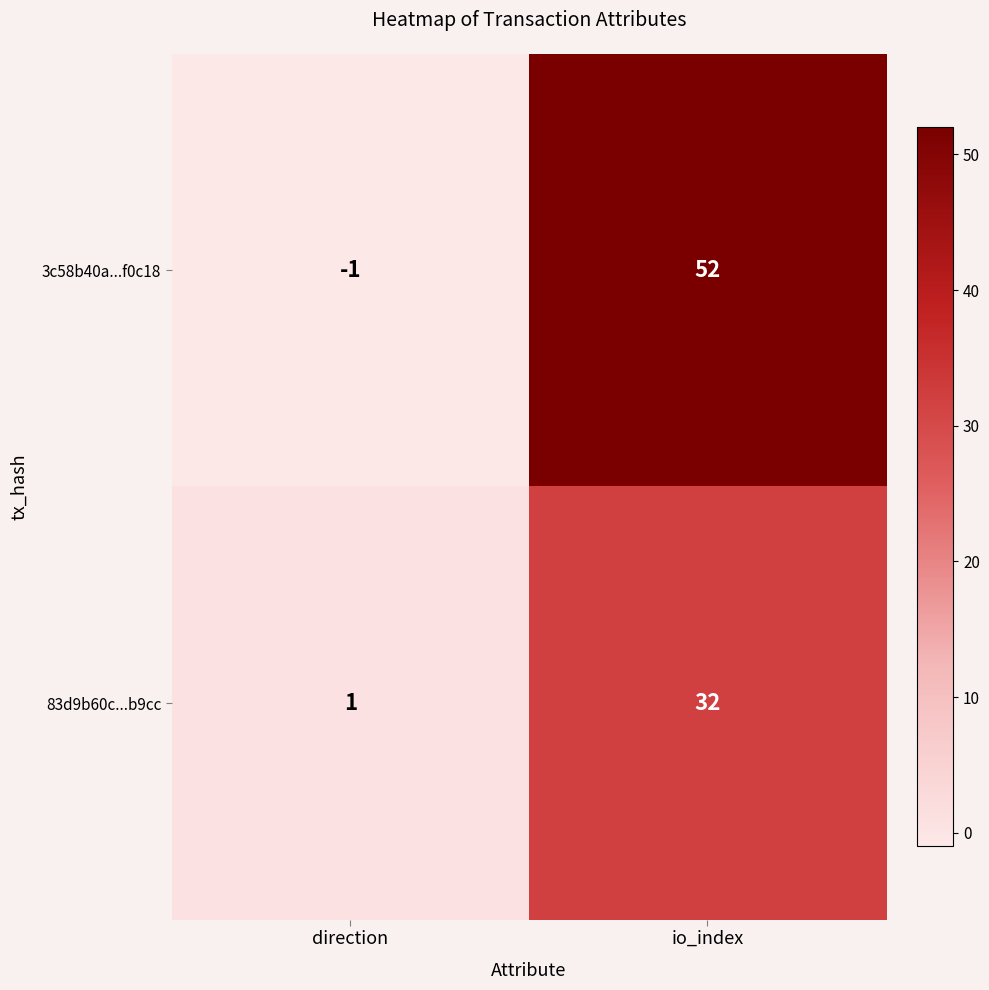

List the series in order of their peak value, lowest first.

83d9b60c...b9cc, 3c58b40a...f0c18